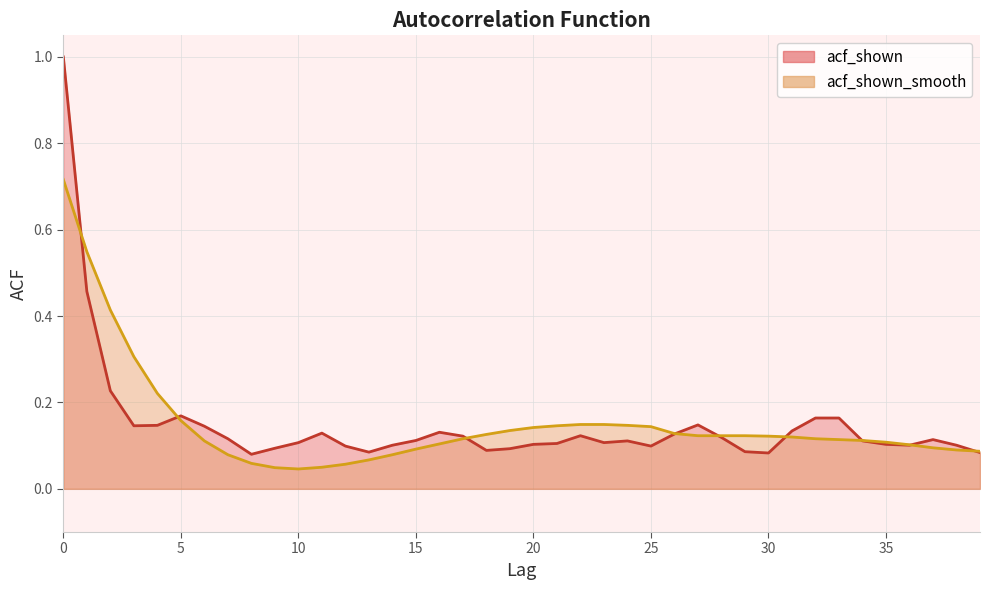

What is the minimum value for acf_shown?

0.1